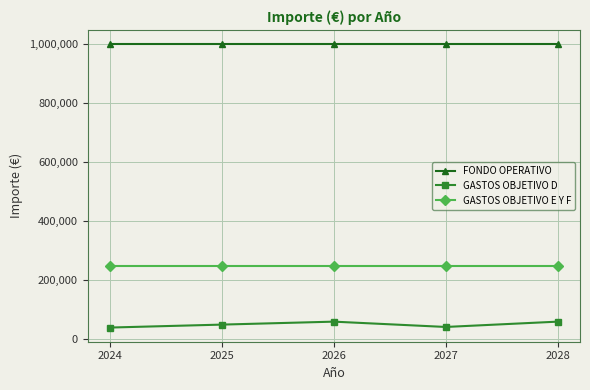

Between 2027 and 2028, which series saw the biggest shift?

GASTOS OBJETIVO D